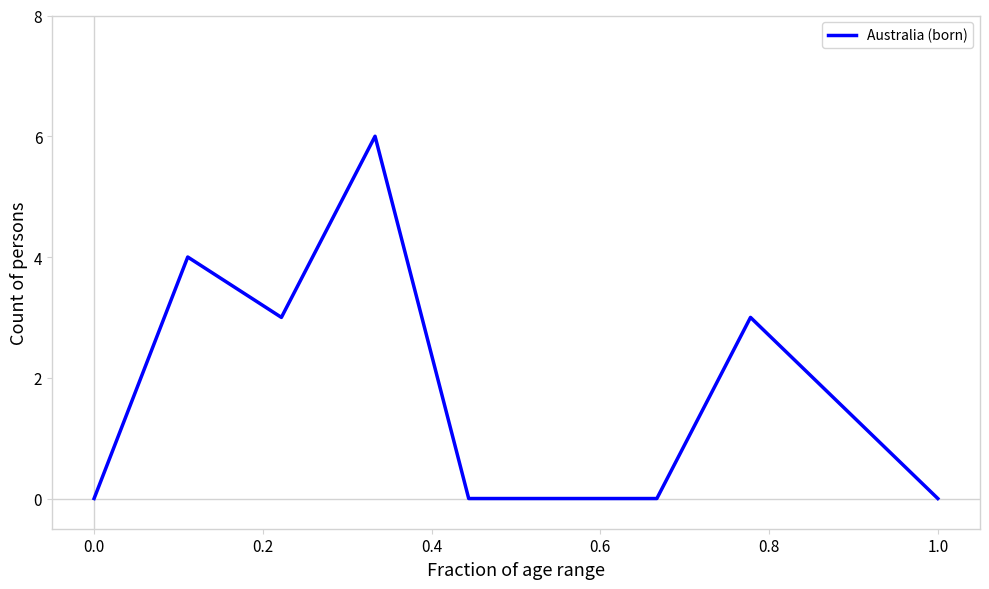

Does the chart have visible grid lines?

No